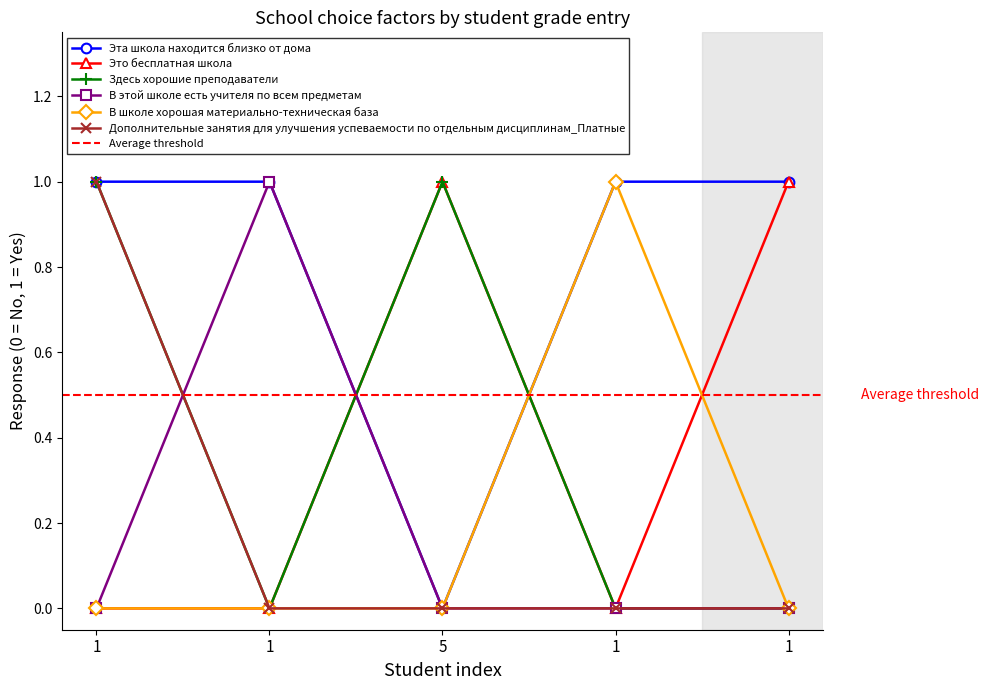

Reading left to right, transcribe all the data shown in this chart.

Эта школа находится близко от дома: 1	1	0	1	1
Это бесплатная школа: 0	0	1	0	1
Здесь хорошие преподаватели: 1	0	1	0	0
В этой школе есть учителя по всем предметам: 0	1	0	0	0
В школе хорошая материально-техническая база: 0	0	0	1	0
Дополнительные занятия для улучшения успеваемости по отдельным дисциплинам_Платные: 1	0	0	0	0